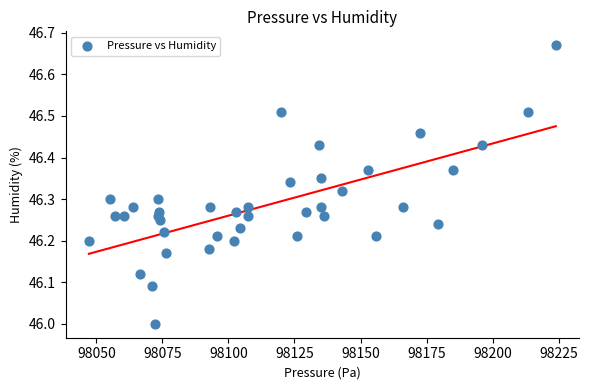

What is the range of Y values (max minus min)?

0.7